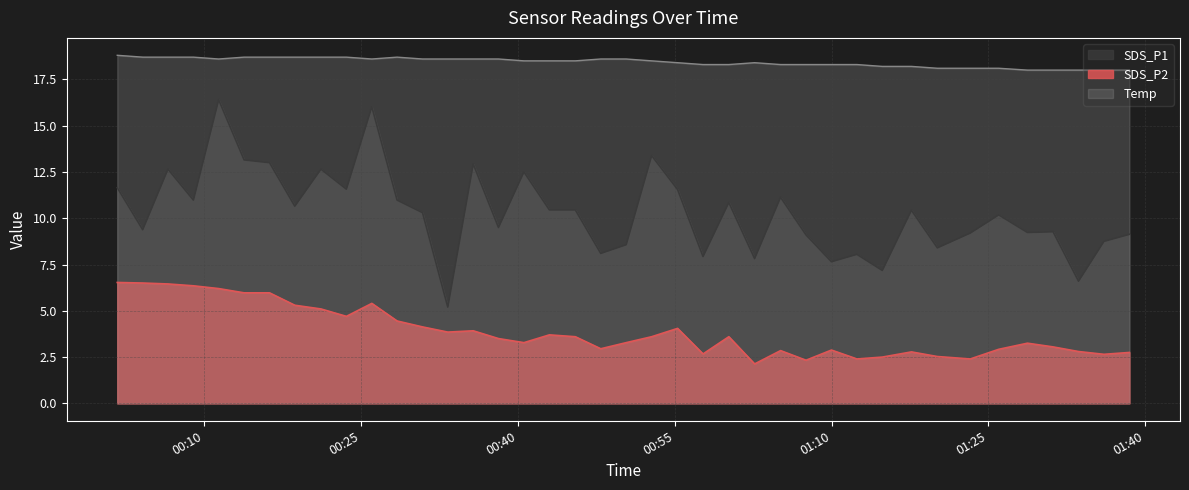

What is the sum of all SDS_P2 values?

155.3